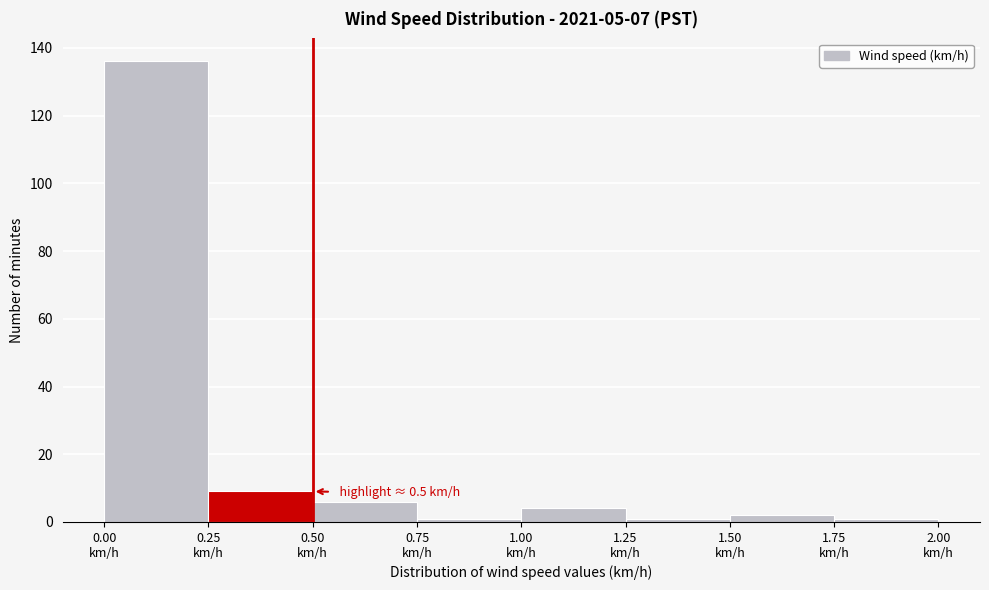

Which range on the x-axis has the tallest bar?

0.00 to 0.25